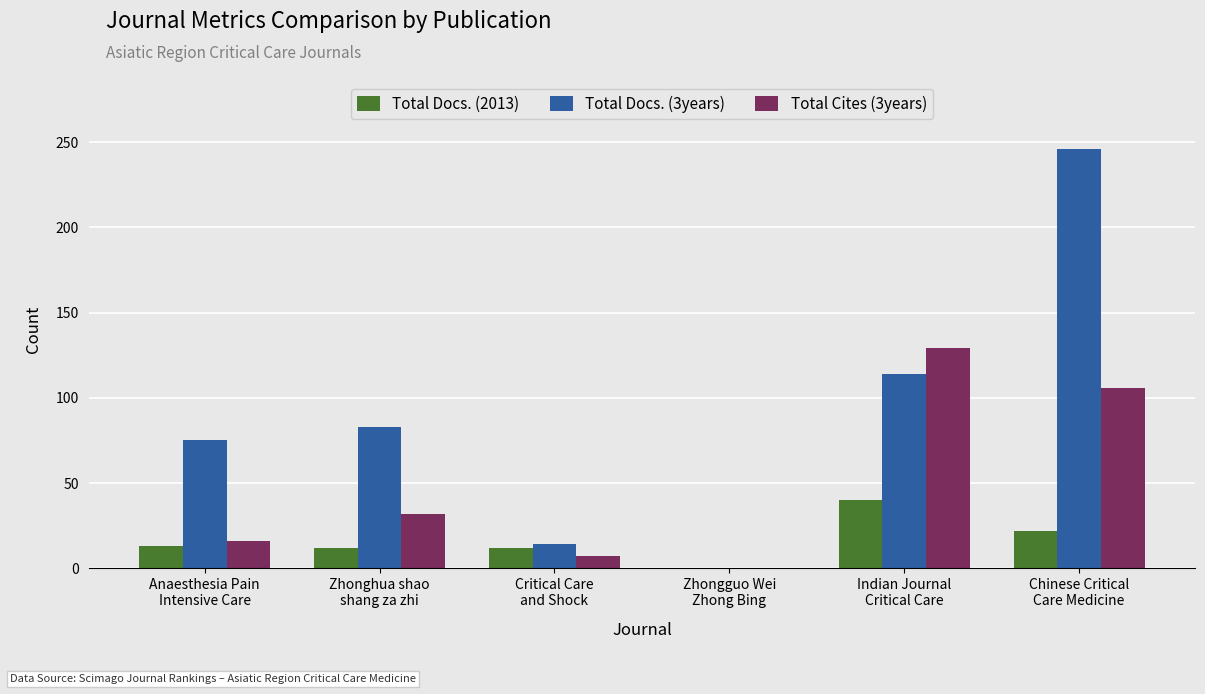

Which series has the largest total across all categories?

Total Docs. (3years)